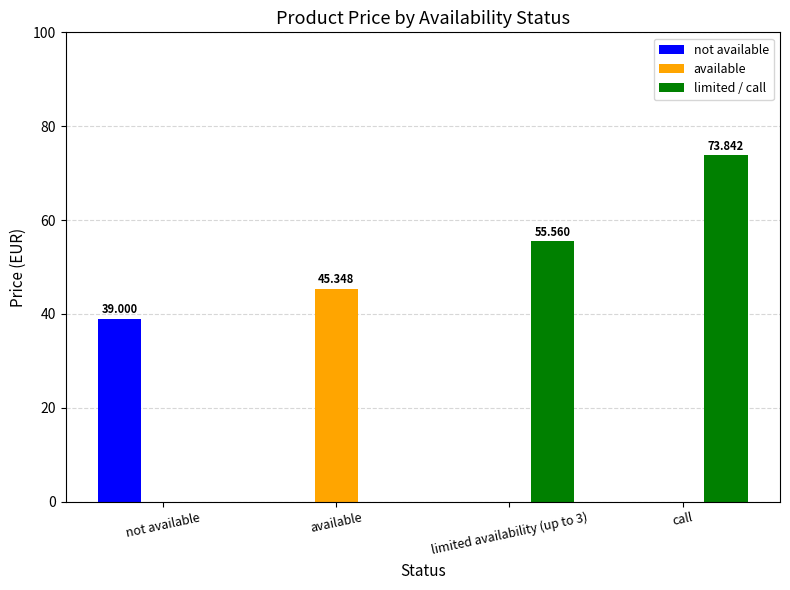

Reading left to right, what are all the values shown in this chart?

not available: 39.0	0.0	0.0	0.0
available: 0.0	45.3	0.0	0.0
limited / call: 0.0	0.0	55.6	73.8